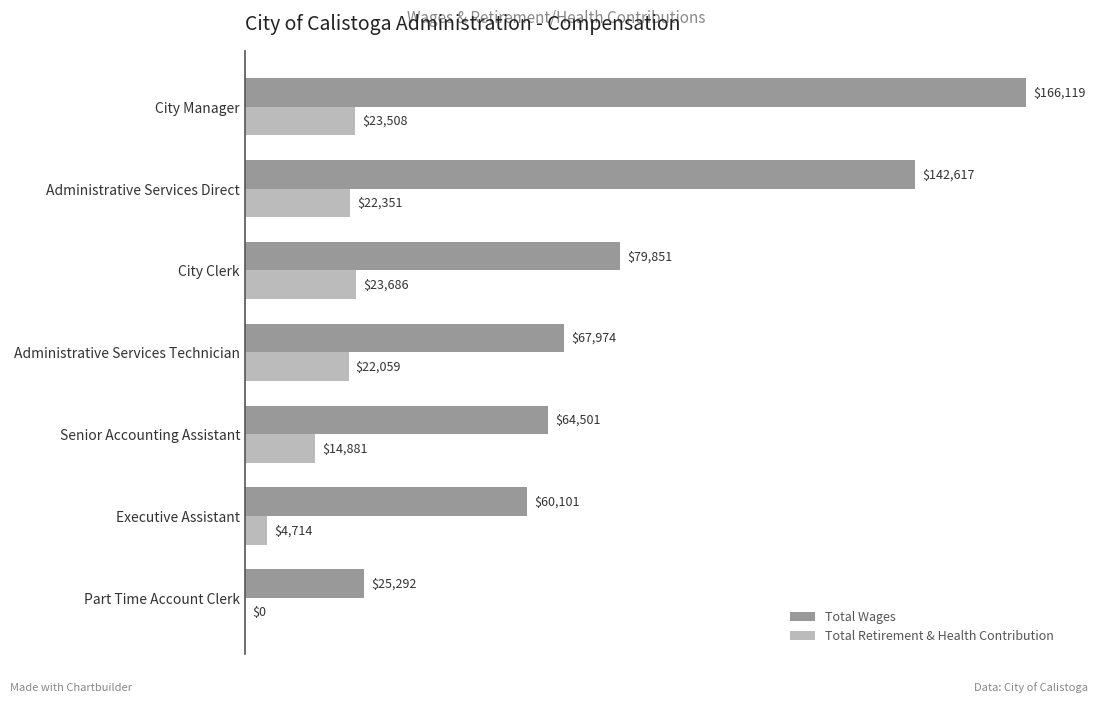

Between Administrative Services Technician and City Clerk, which series saw the biggest shift?

Total Wages